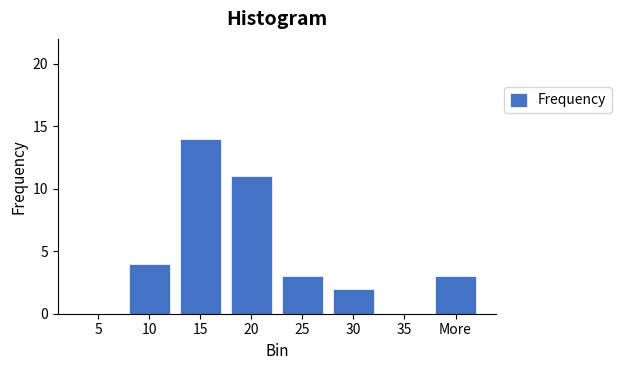

Reading left to right, list all the values displayed in this chart.

5=0	10=4	15=14	20=11	25=3	30=2	35=0	More=3